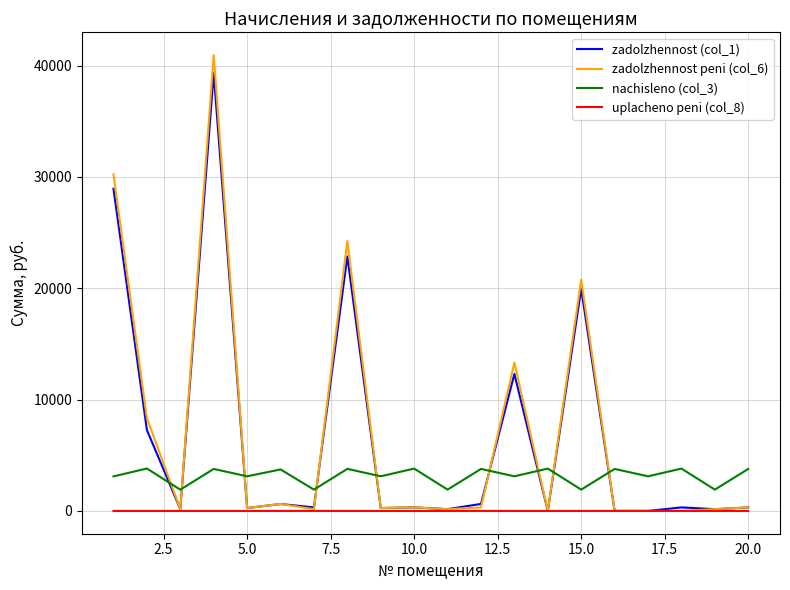

Which series has the widest spread of values?

zadolzhennost peni (col_6)